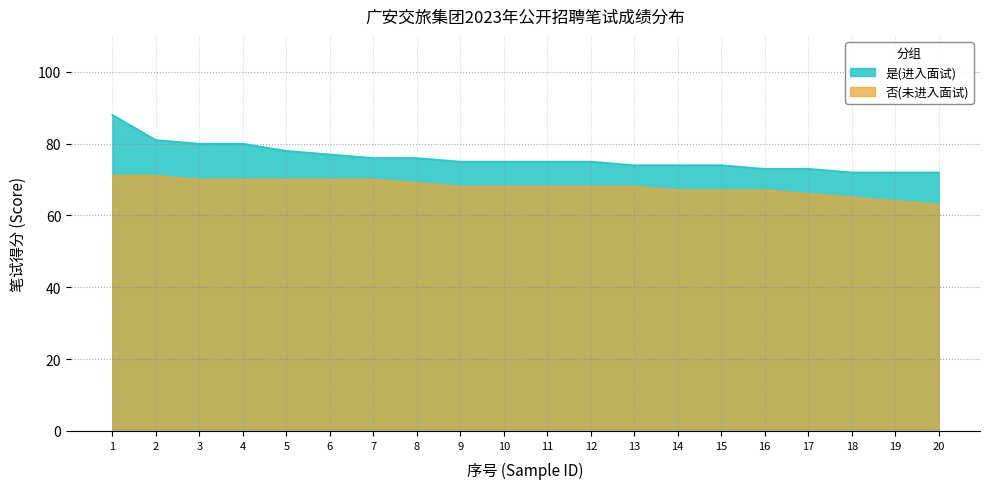

What is the value of the 是(进入面试) point at the 6th from the left?

77